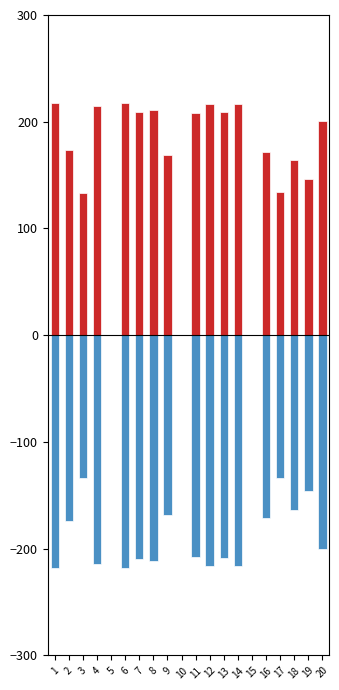

List the labels in order of Negative Low value, smallest first.

6, 1, 14, 12, 4, 8, 7, 13, 11, 20, 2, 16, 9, 18, 19, 17, 3, 5, 10, 15